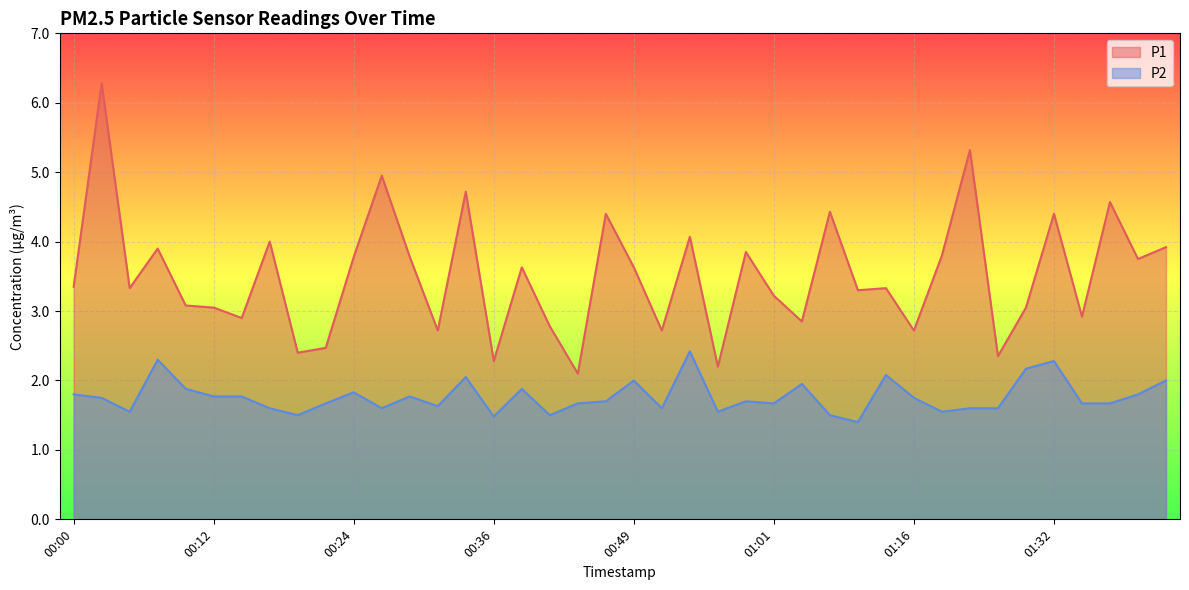

True or false: P1 and P2 intersect in this chart.

False